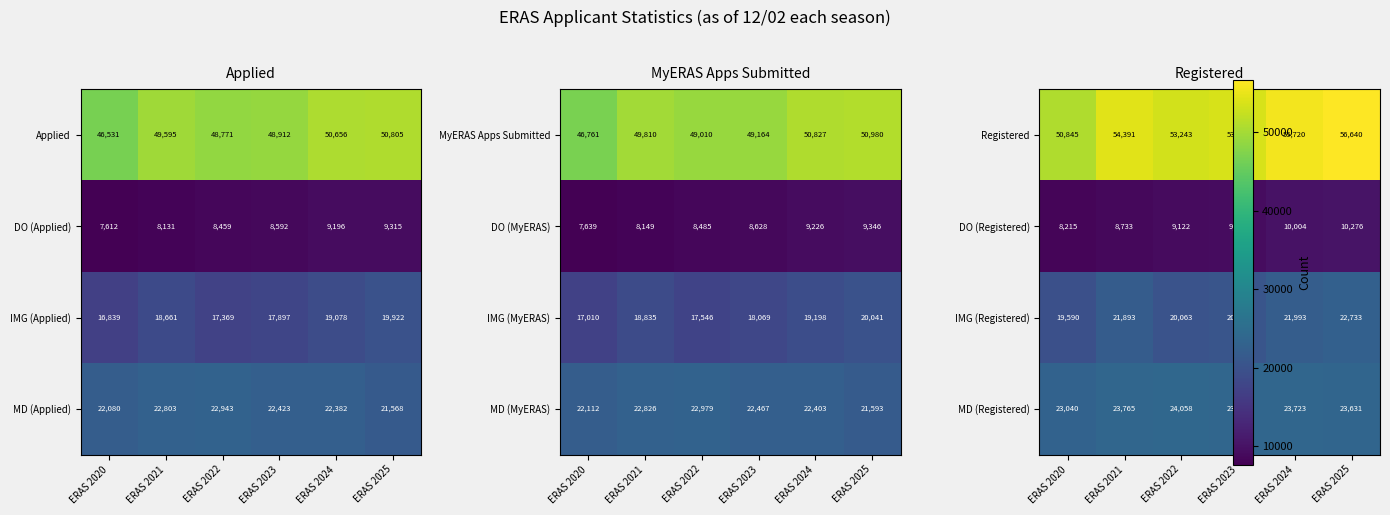

What is the difference between the second highest and minimum values in the DO (Applied) series?

1584